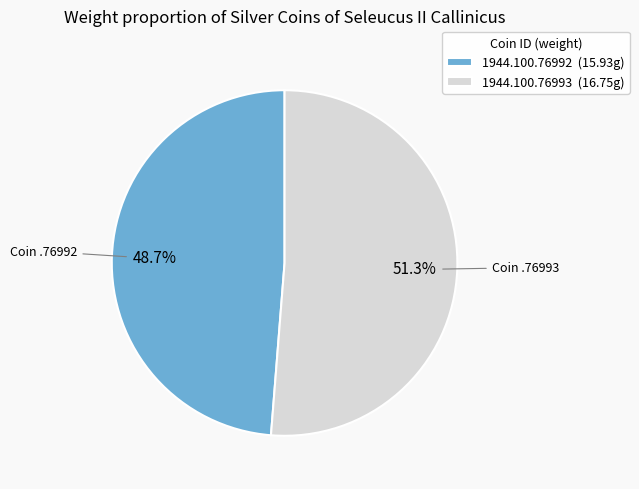

To the nearest percent, what portion does 1944.100.76993 represent?

51%